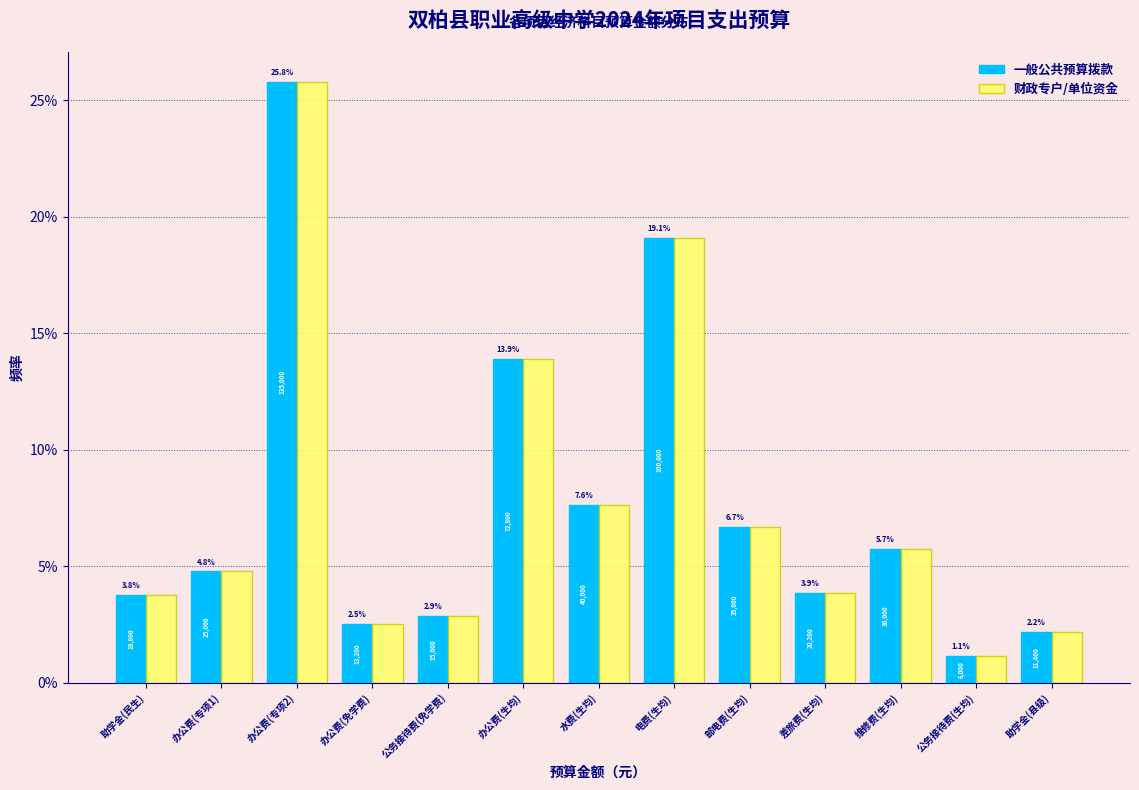

What are all the series names shown in the legend?

一般公共预算拨款, 财政专户/单位资金